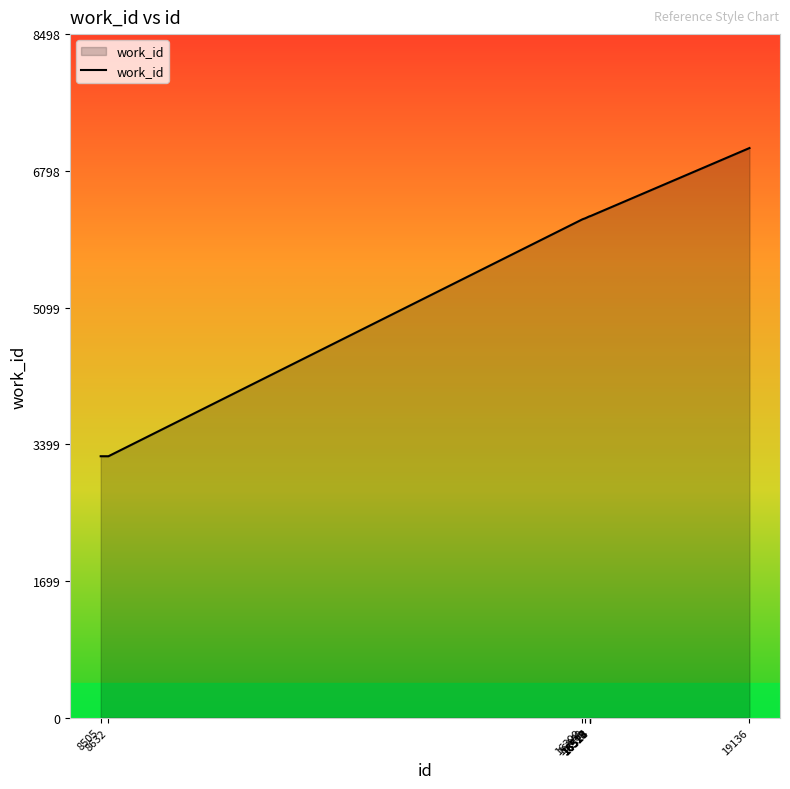

What is the difference between the maximum and minimum values?

3832